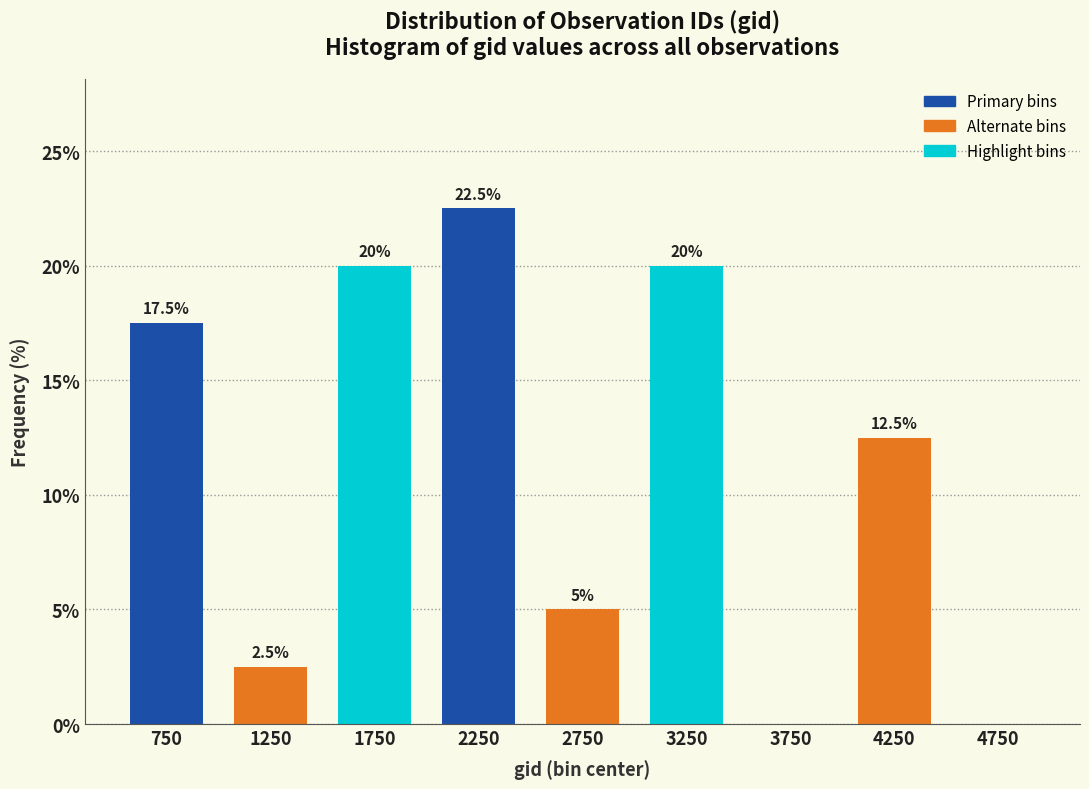

Over which range of the x-axis is the bar tallest?

2000 to 2500